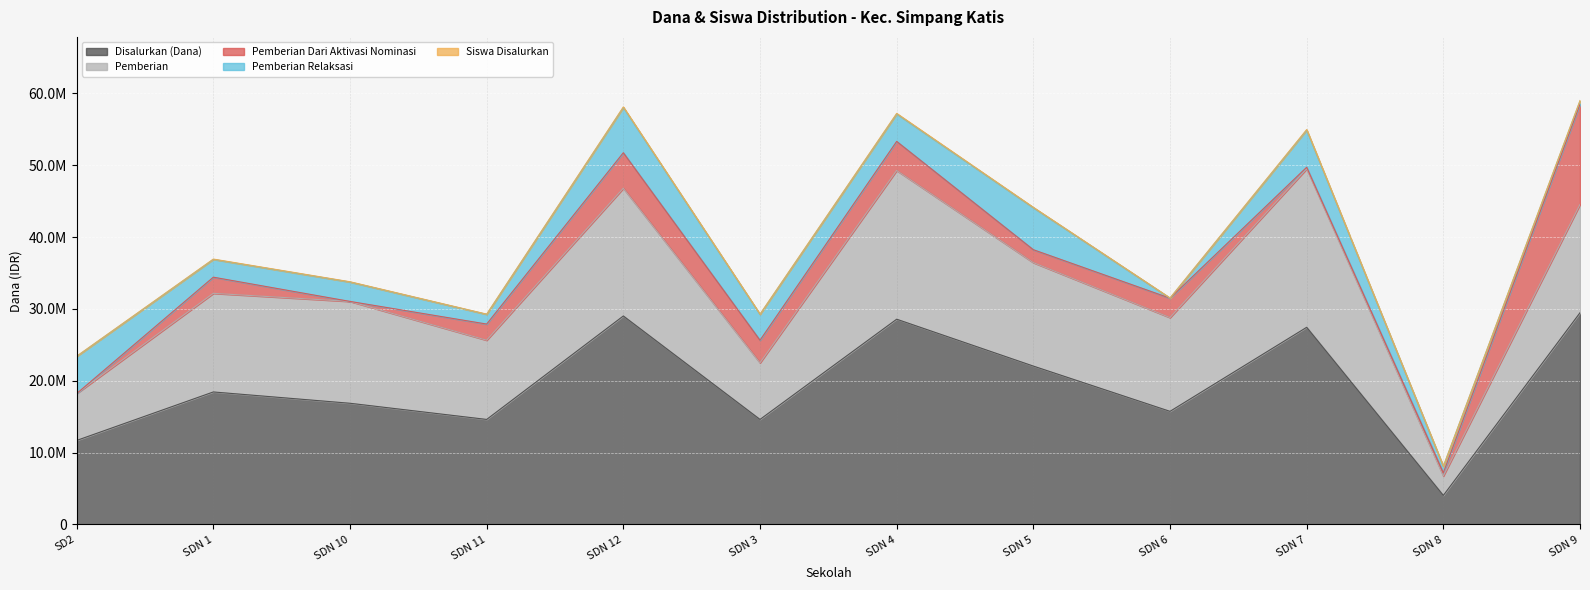

What is the total value across all series at SD NEGERI 8 SIMPANGKATIS?

8100010